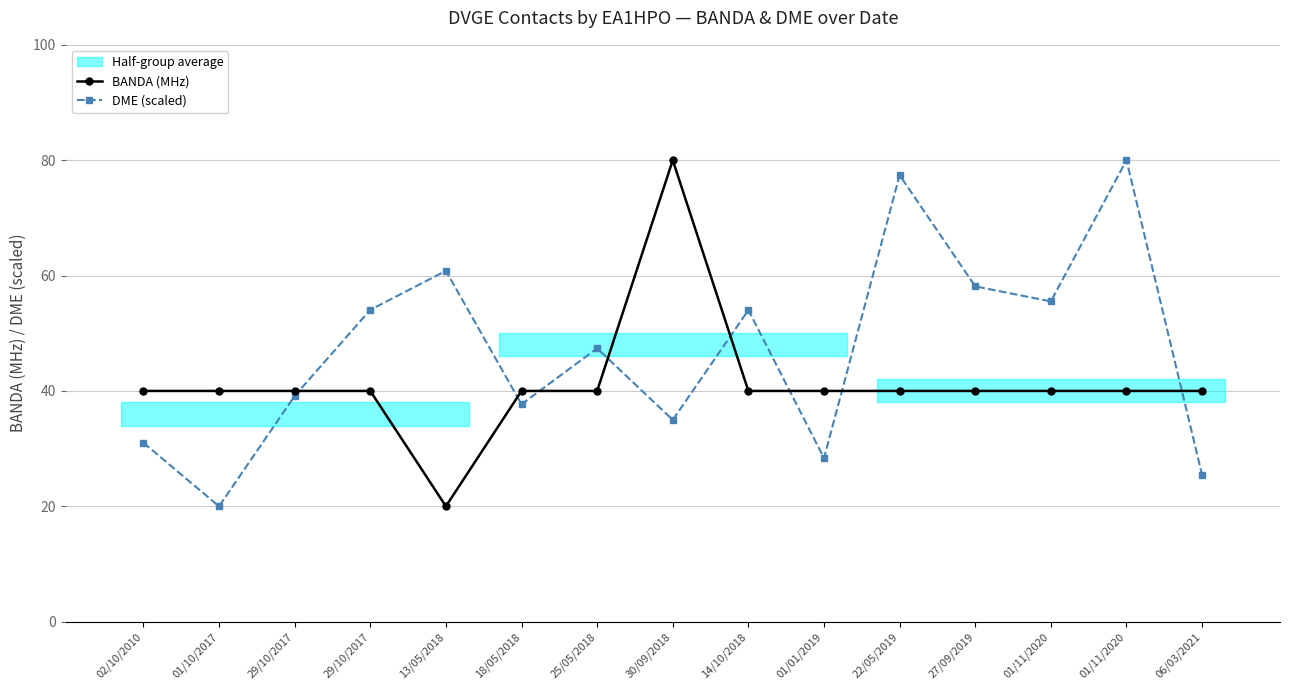

The DME (scaled) series shows 35.0 at 30/09/2018. True or false?

True